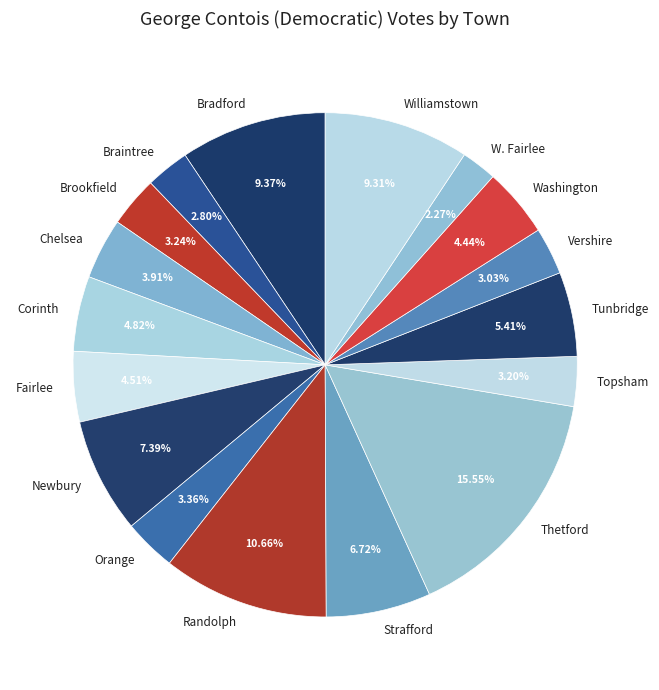

Which slice is the smallest?

W. Fairlee